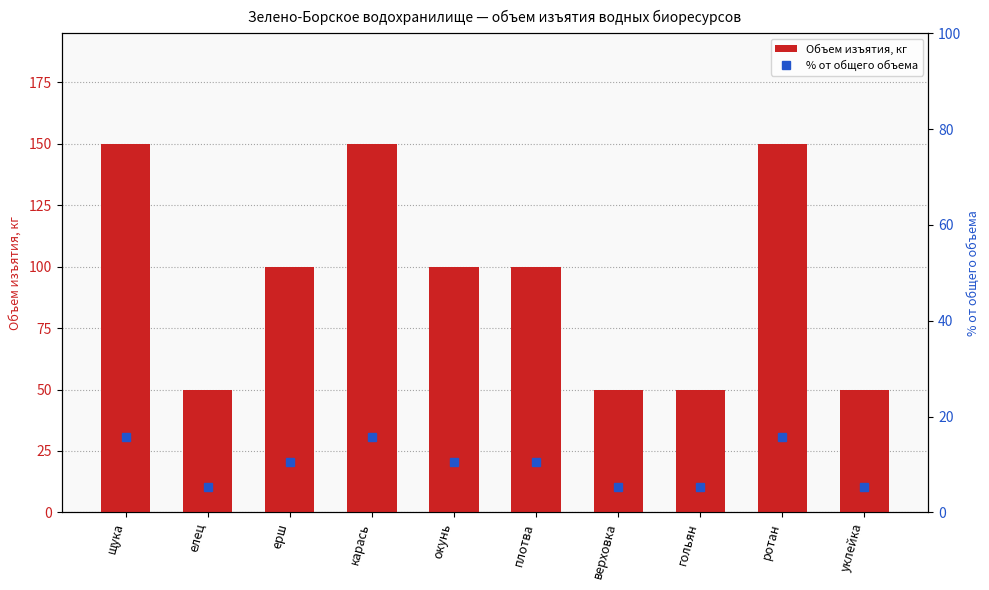

What are all the series names shown in the legend?

Объем изъятия, кг, % от общего объема